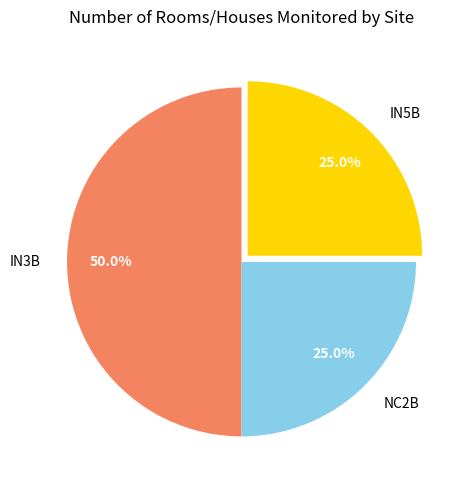

Does IN5B represent more than half of the total?

No